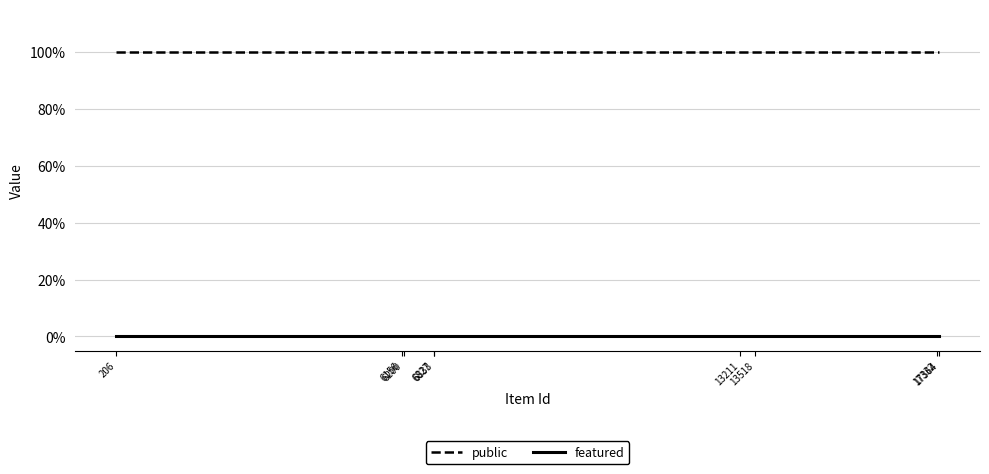

List the series in order of their overall mean, lowest first.

featured, public